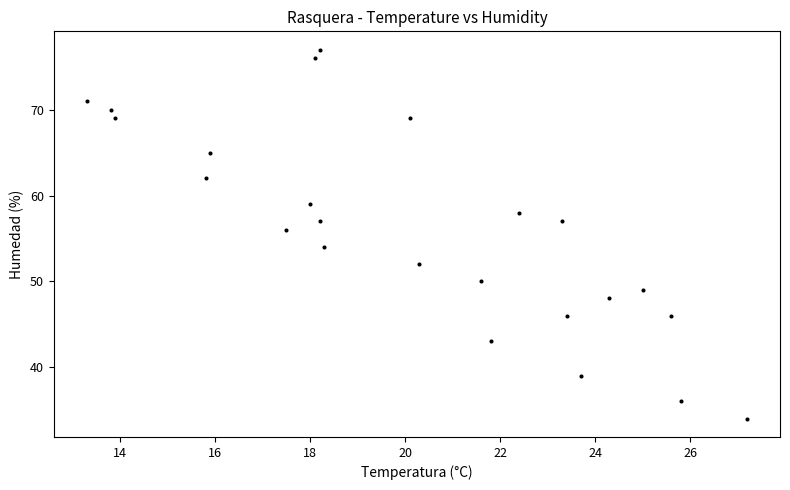

What is the range of Y values (max minus min)?

43